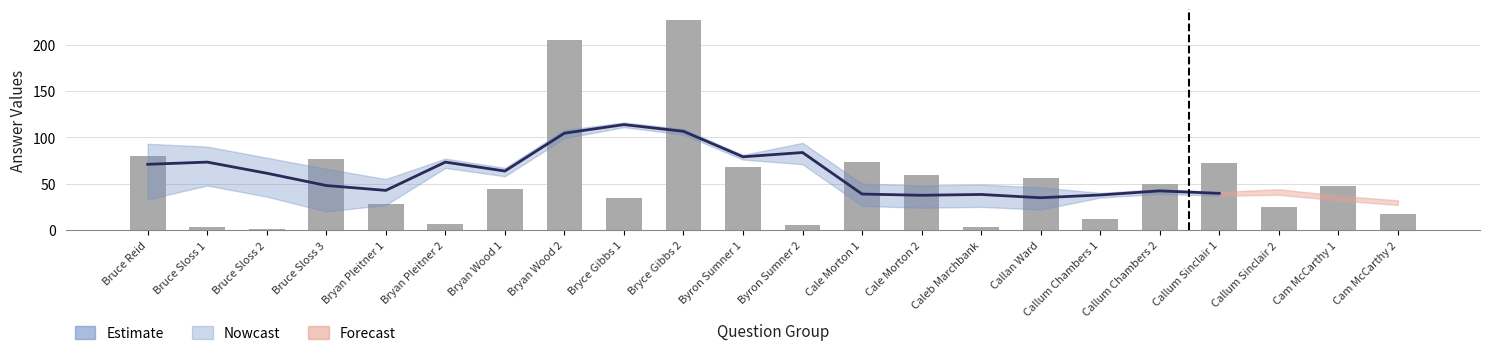

What is the sum of the answer_2 values at Callum Chambers 2 and Bruce Sloss 2?

107